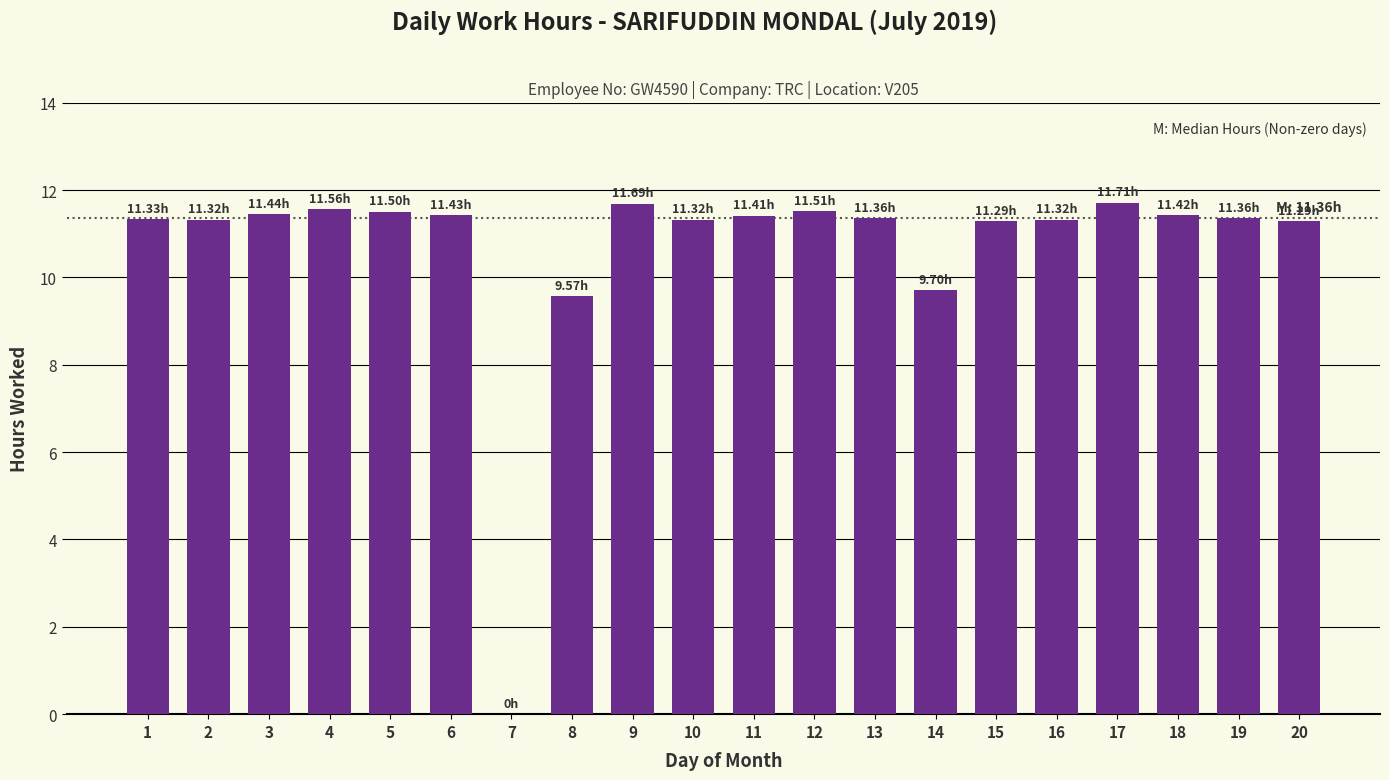

What is the sum of all values?

213.5